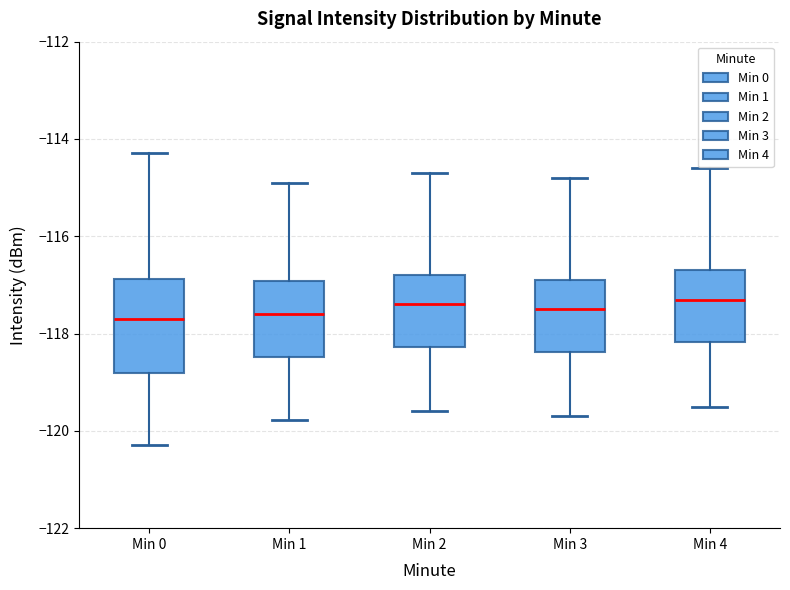

Which box is the tallest, from its lower edge to its upper edge?

Min 0